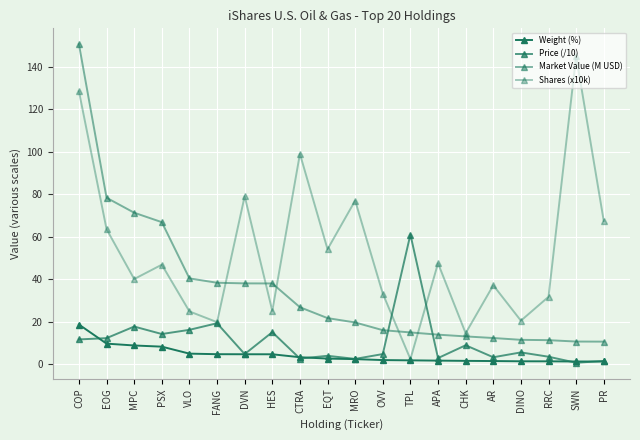

At which category is the sum across all series the highest?

COP